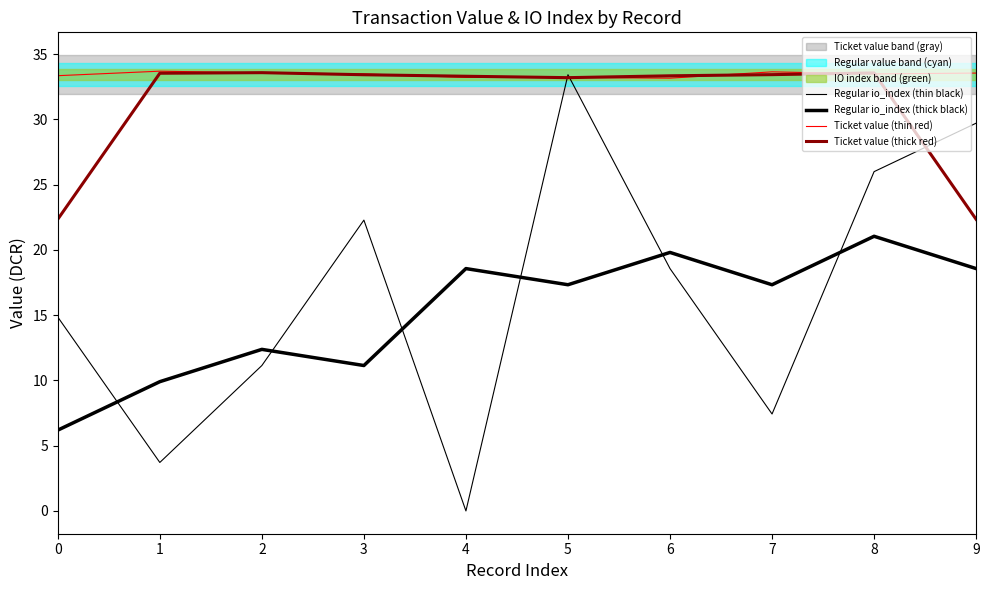

What is the total value across all series at 9?

104.1